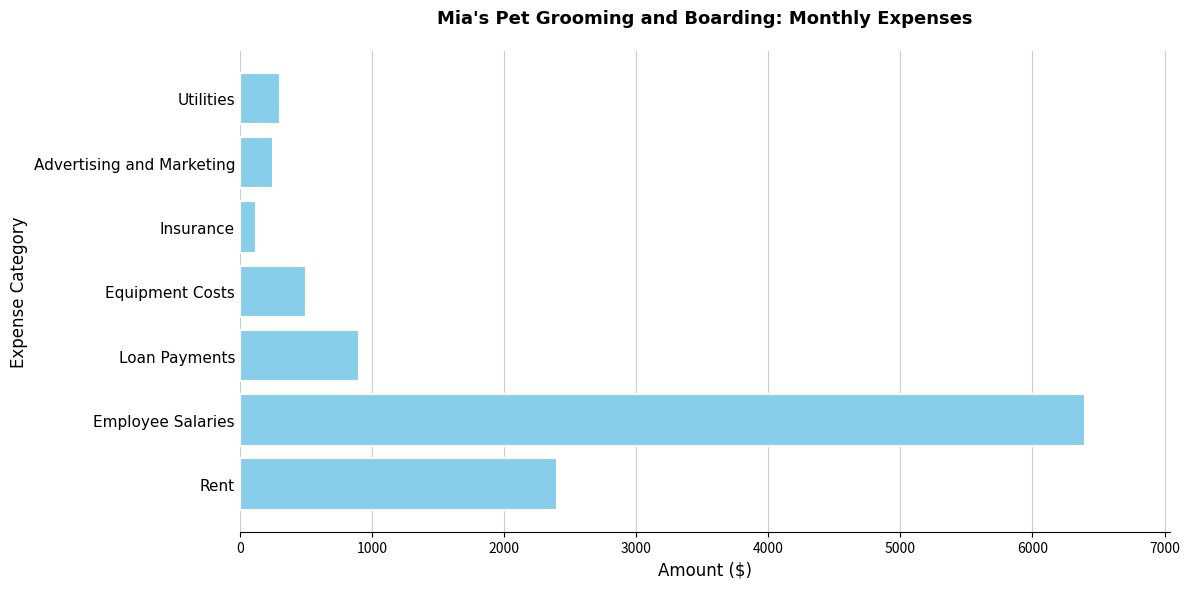

True or false: the data shows 2400 at Rent.

True